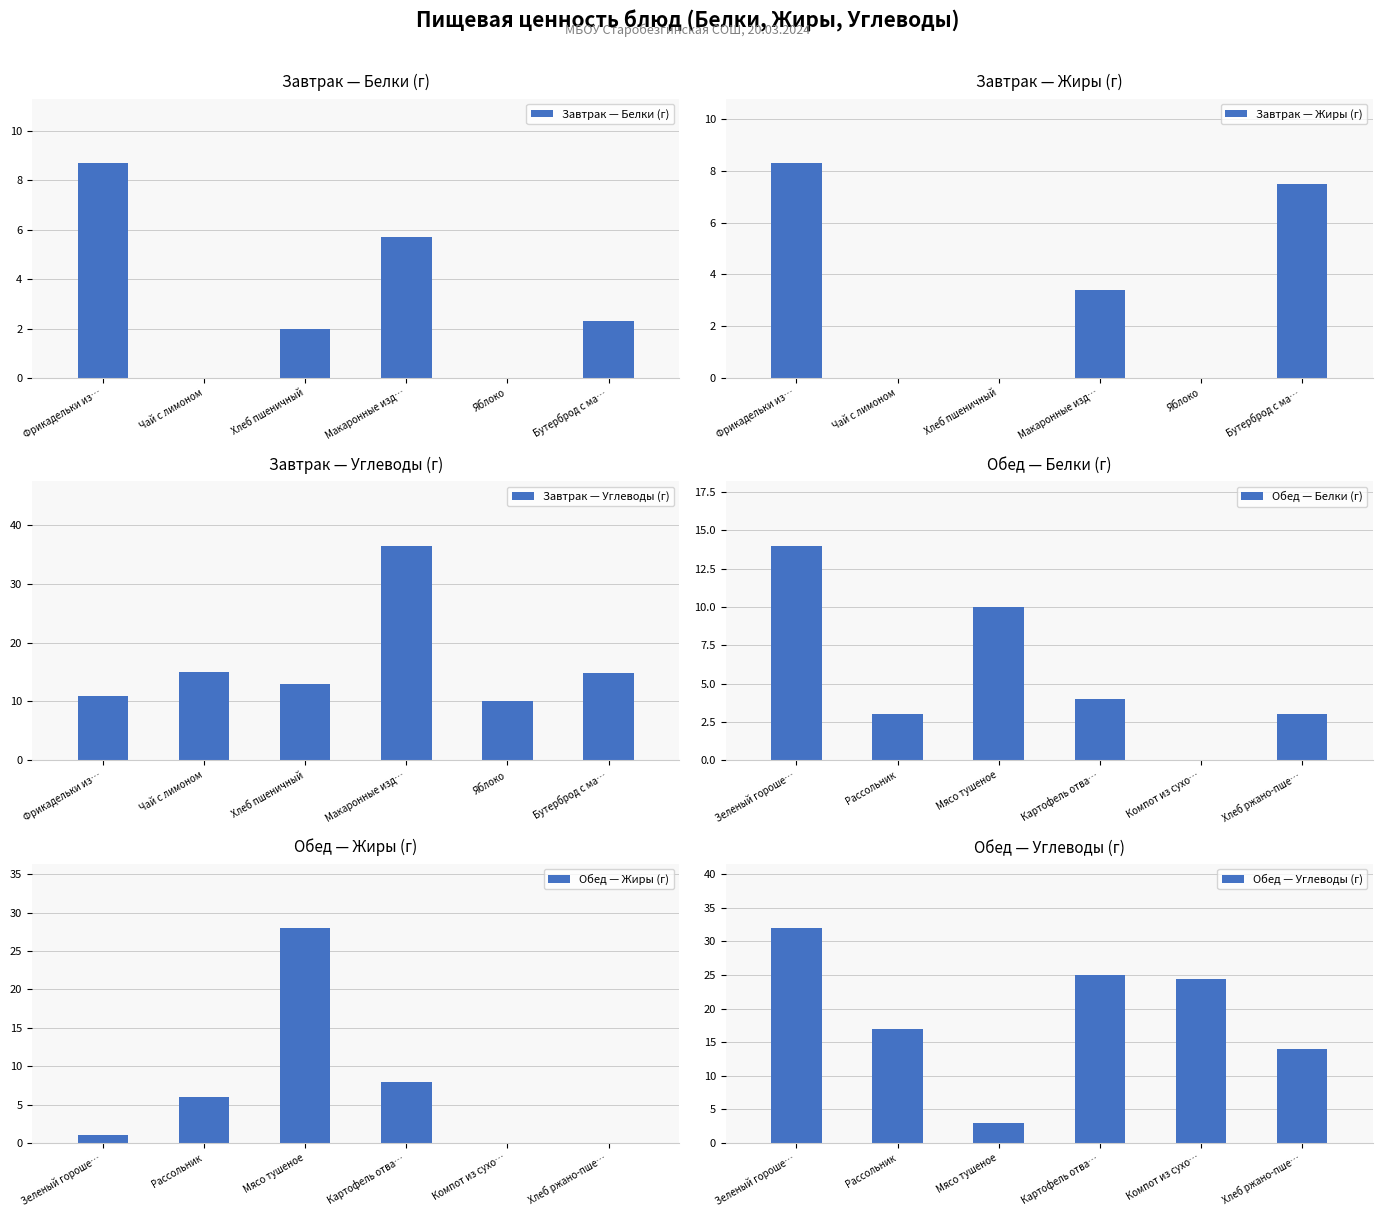

What is the maximum value for Завтрак — Белки (г)?

8.7